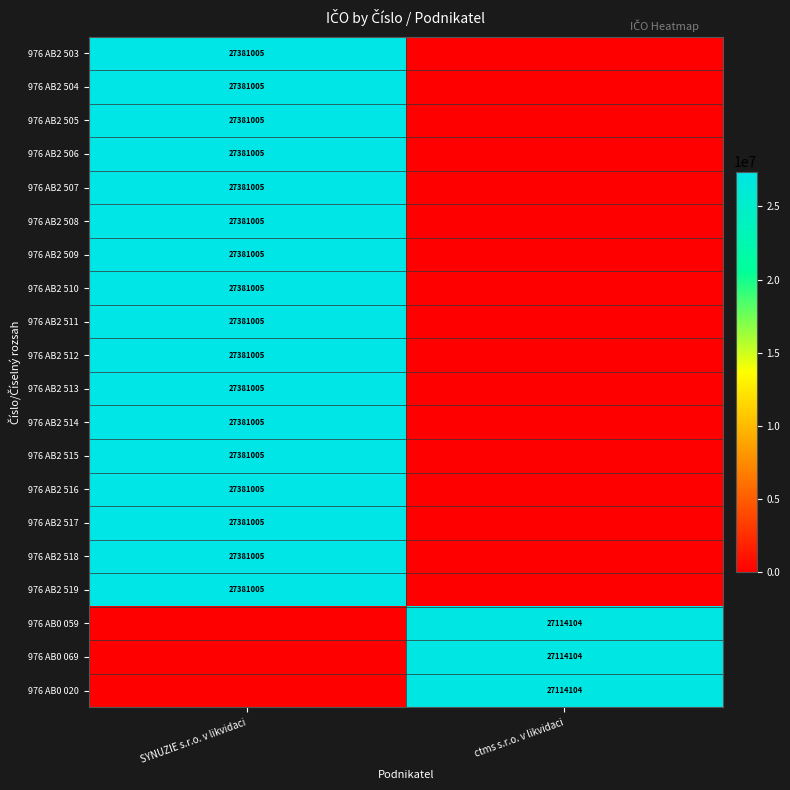

At which category does the chart reach its peak across all series?

SYNUZIE s.r.o. v likvidaci